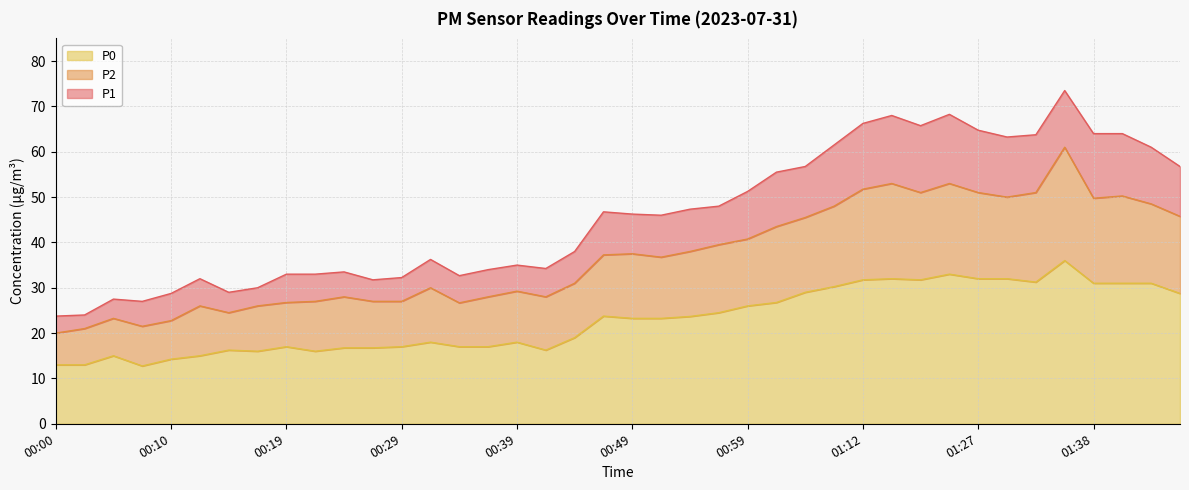

True or false: P0 has a value of 26.0 at 00:59.

True